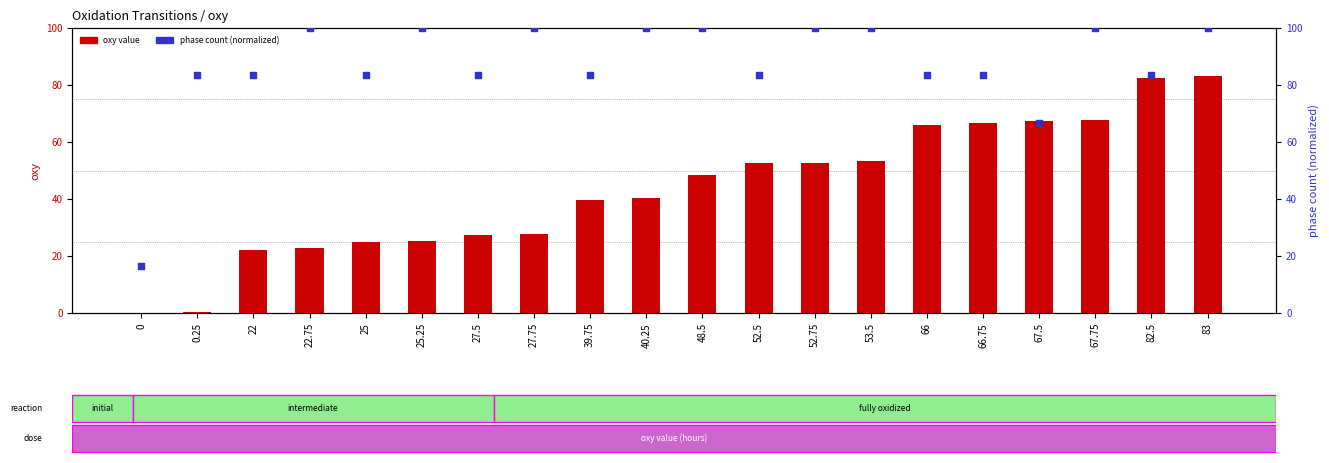

Which series contains the lowest Y value?

oxy value